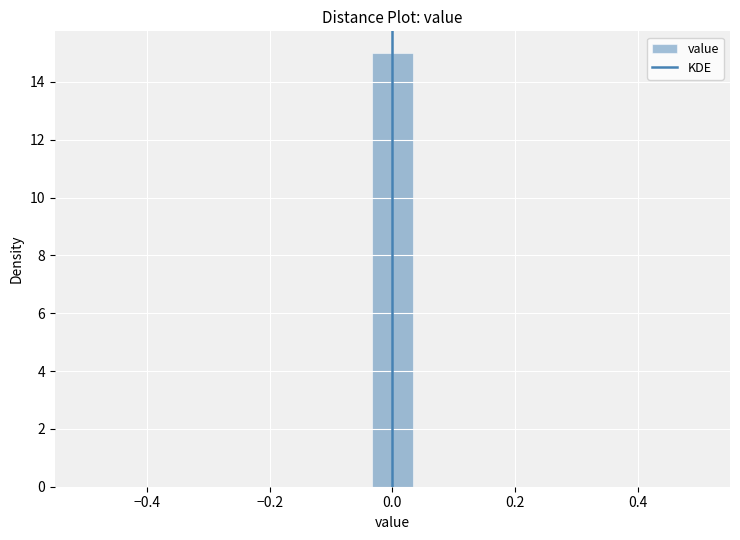

Around what value on the x-axis is the tallest bar? Give the approximate position of its centre, as read against the axis.

0.00